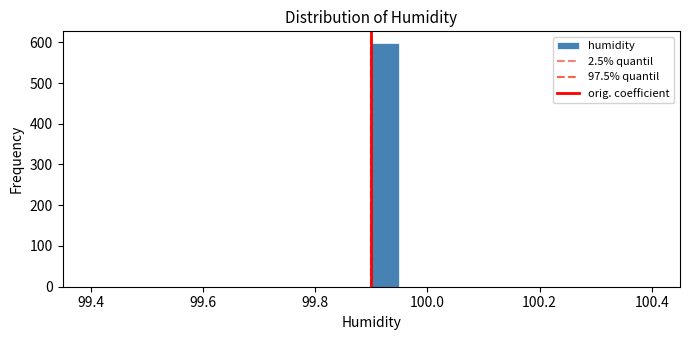

Around what value on the x-axis is the tallest bar? Give the approximate position of its centre, as read against the axis.

99.92